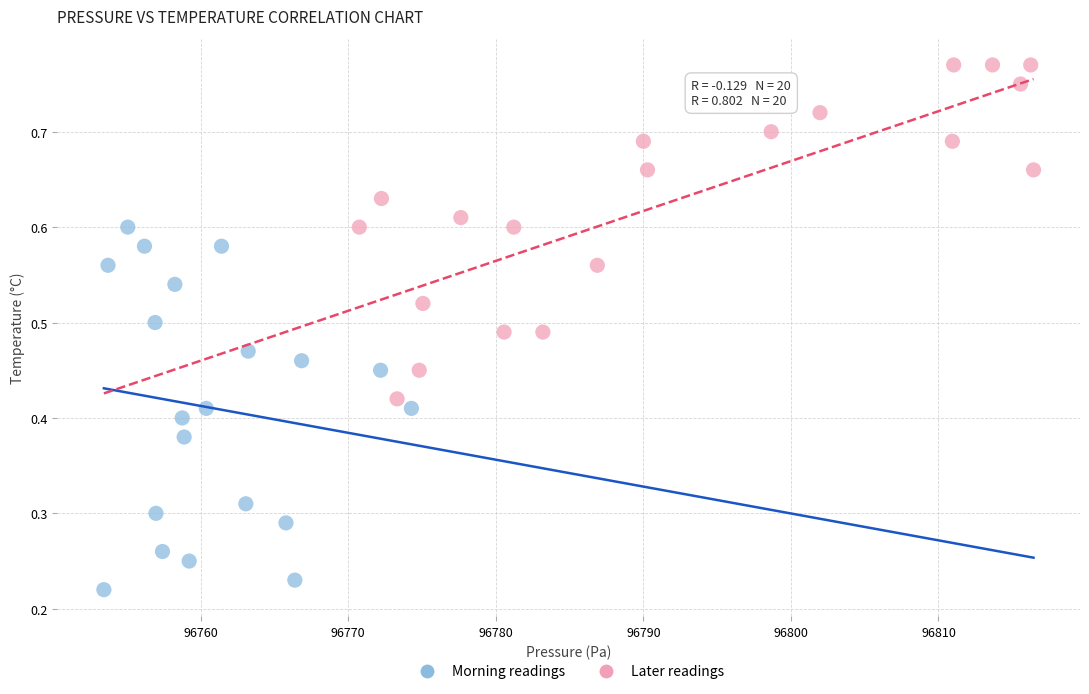

Which series contains the highest Y value?

Later readings